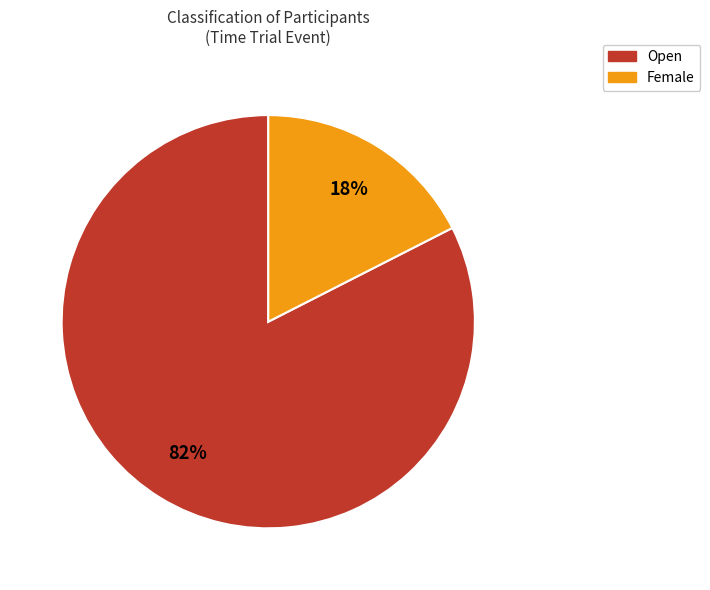

To the nearest percent, what is the combined percentage of Open and Female?

100%